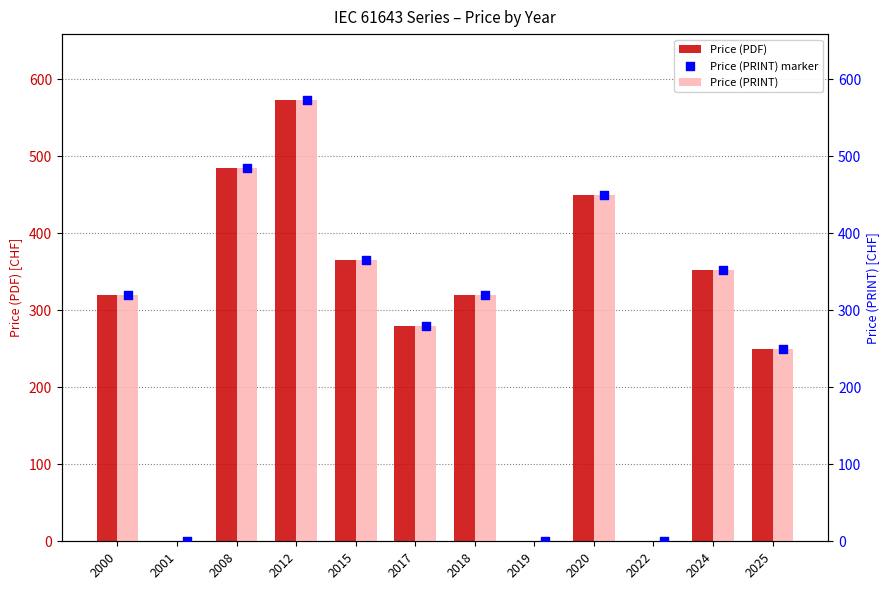

Which series reaches the maximum Y coordinate?

Price (PDF)